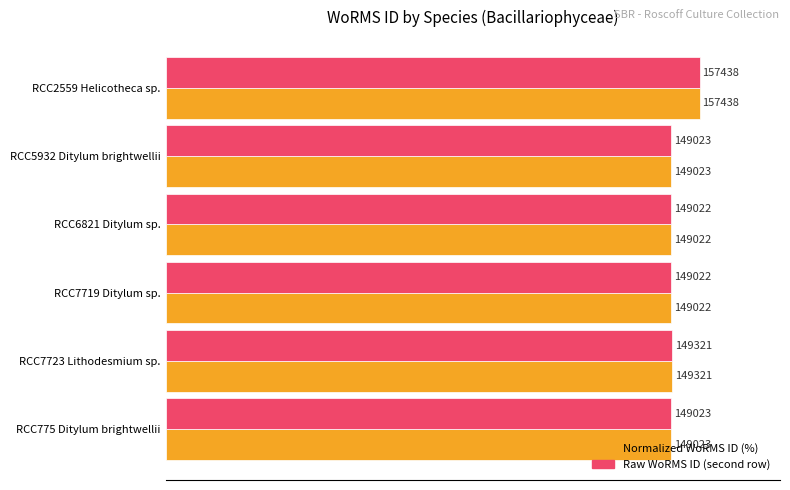

The value of WoRMS ID (raw value bar) at 80 is 0.1. True or false?

False